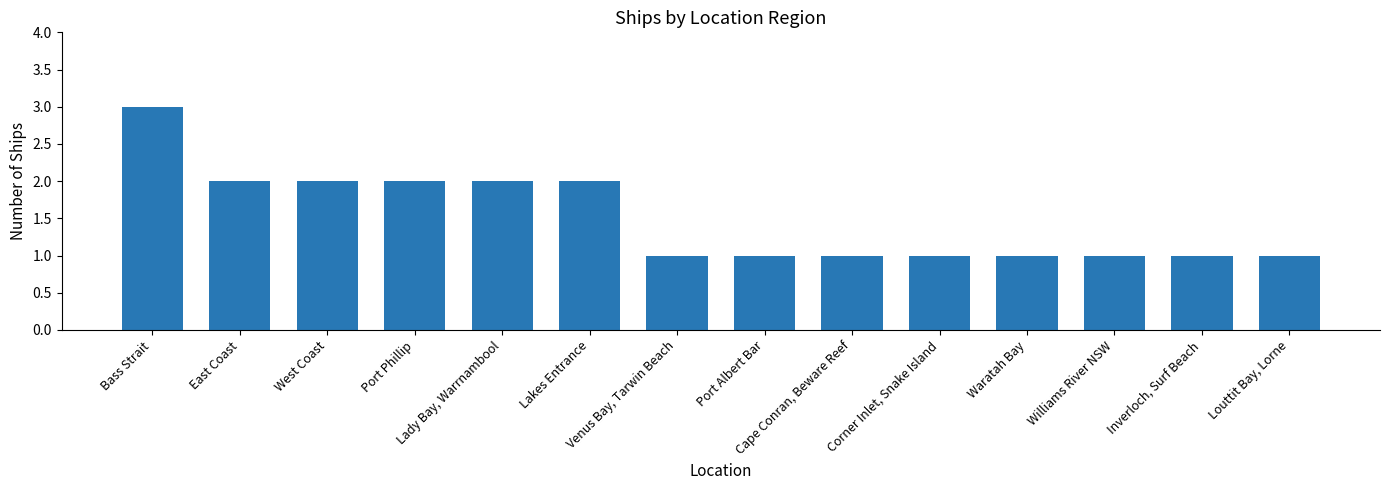

What is the difference between the second highest and second lowest values?

1